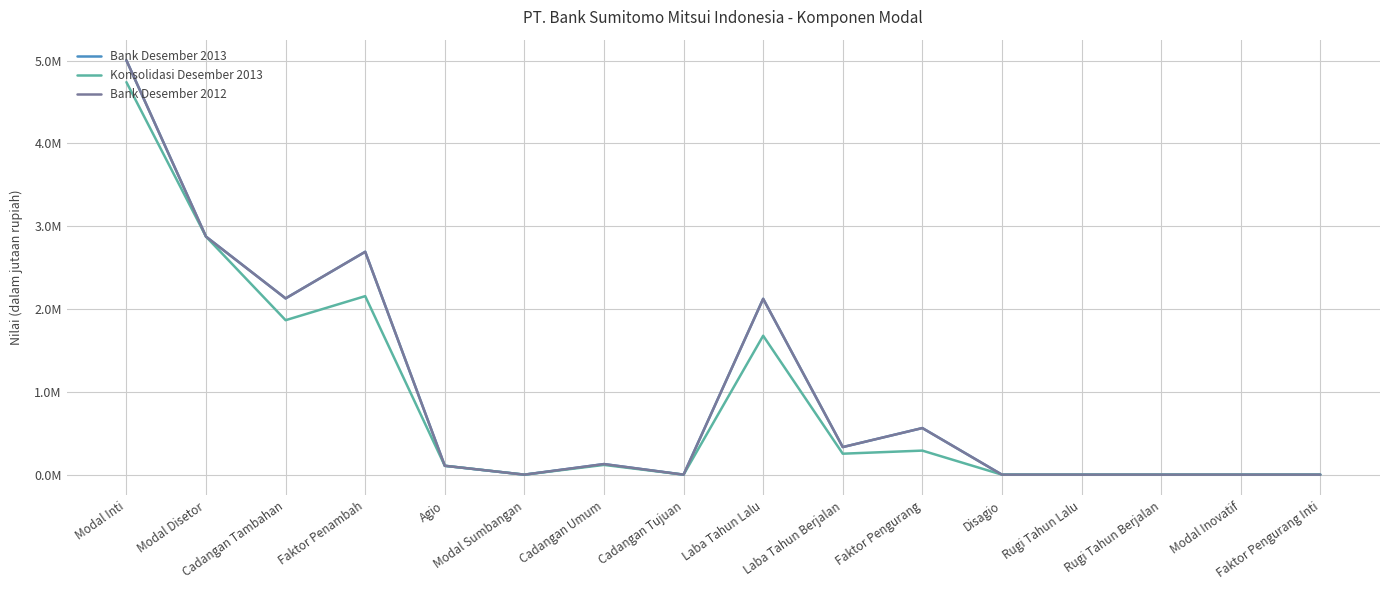

Where is the first local minimum for Bank Desember 2012?

Cadangan Tambahan